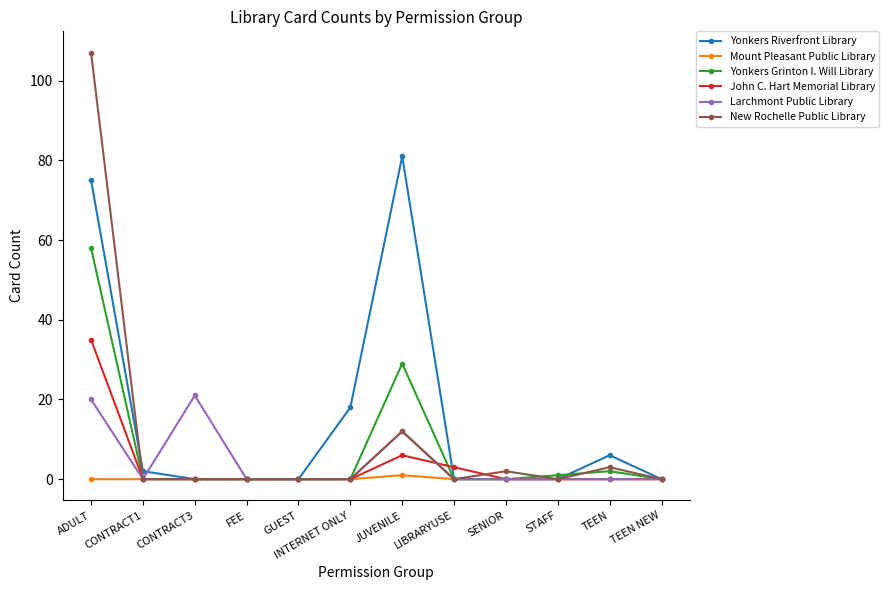

What are all the series names shown in the legend?

Yonkers Riverfront Library, Mount Pleasant Public Library, Yonkers Grinton I. Will Library, John C. Hart Memorial Library, Larchmont Public Library, New Rochelle Public Library